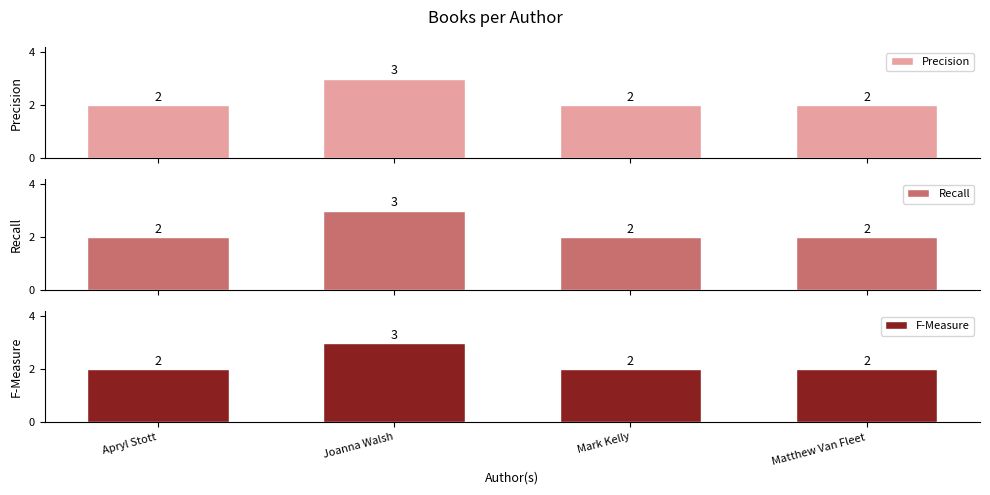

Which series has the largest total across all categories?

Precision